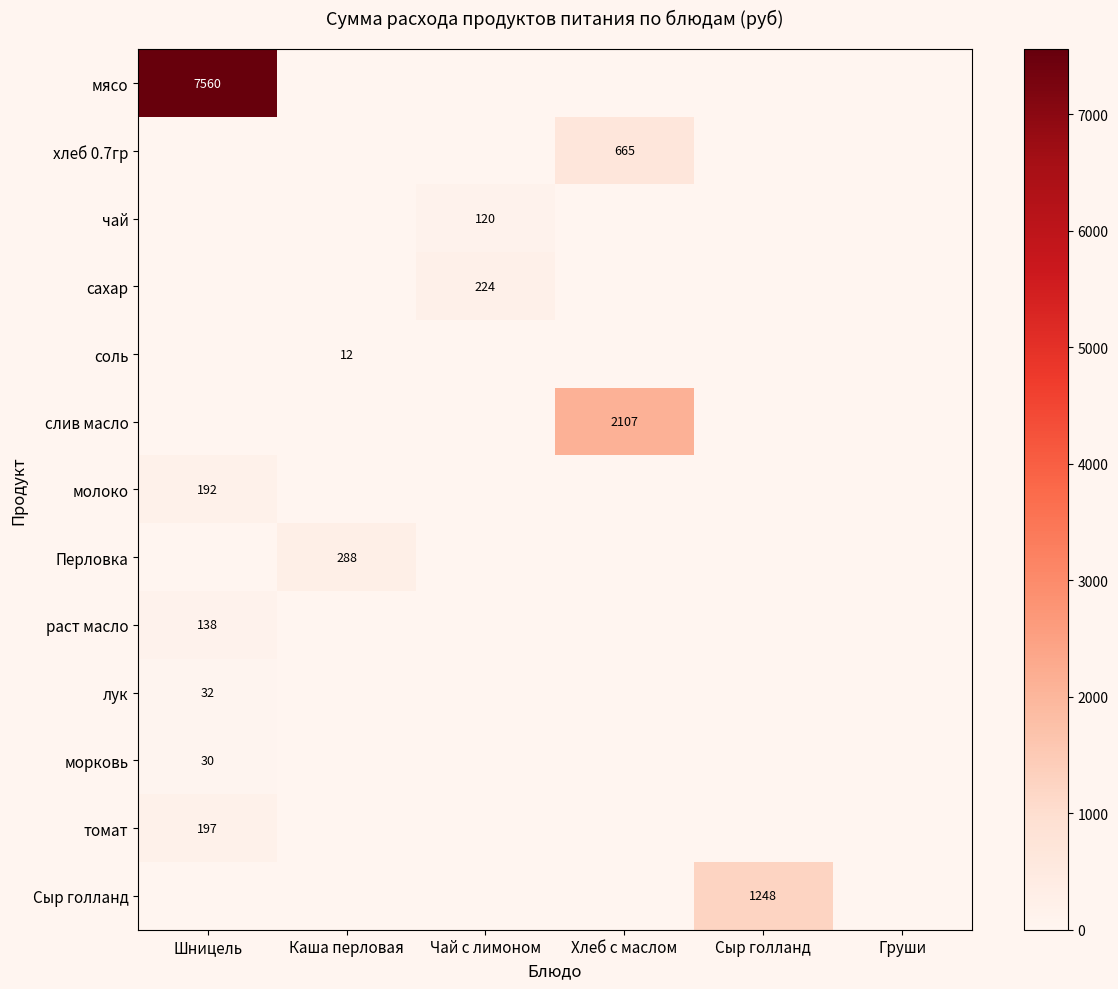

The слив масло series shows 631 at Хлеб с маслом. True or false?

False